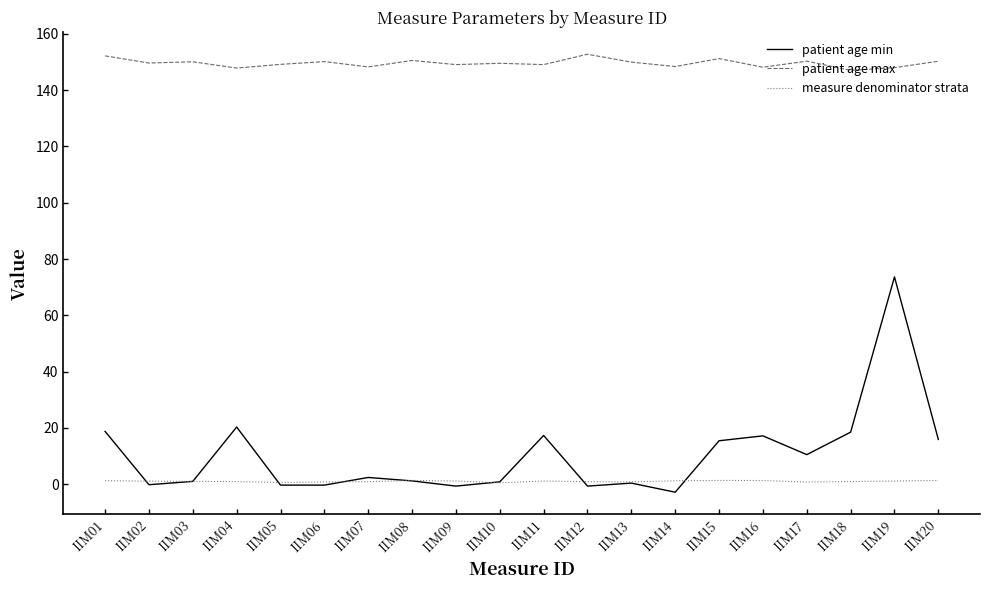

True or false: patient age min and patient age max intersect in this chart.

False